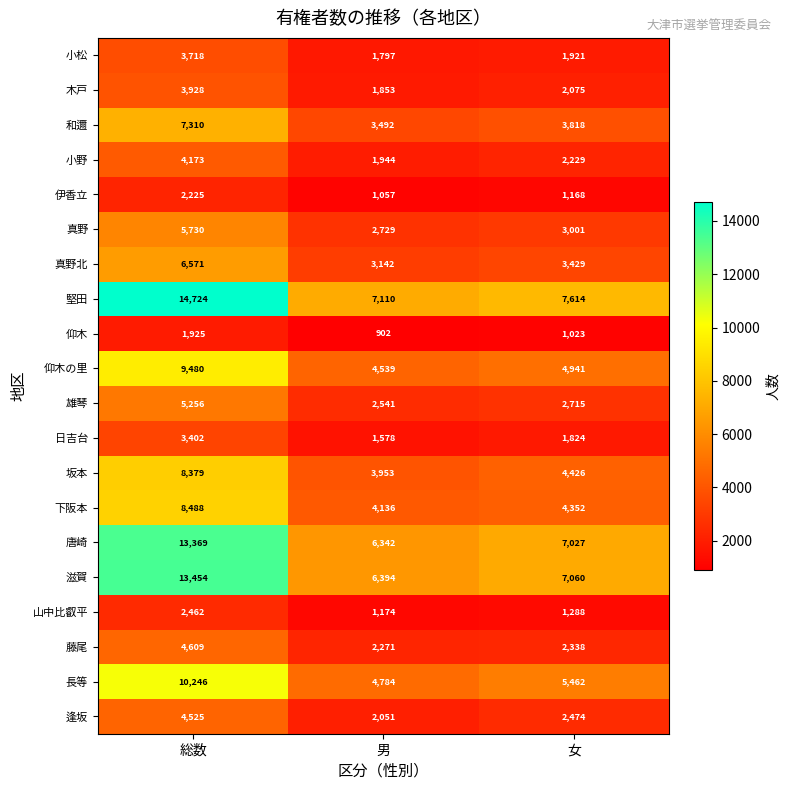

Which series has the largest total across all categories?

堅田